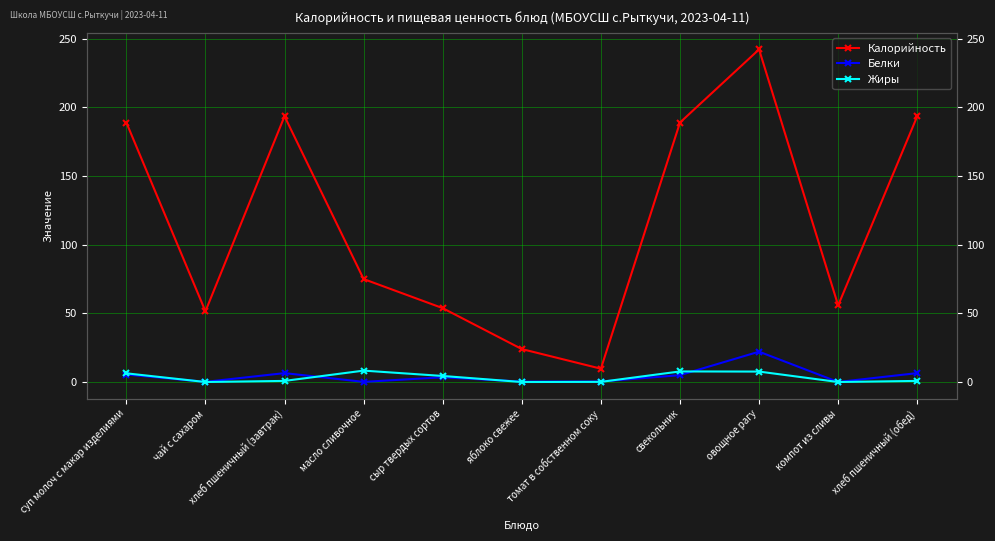

What is the sum of the Белки values at масло сливочное and чай с сахаром?

0.2